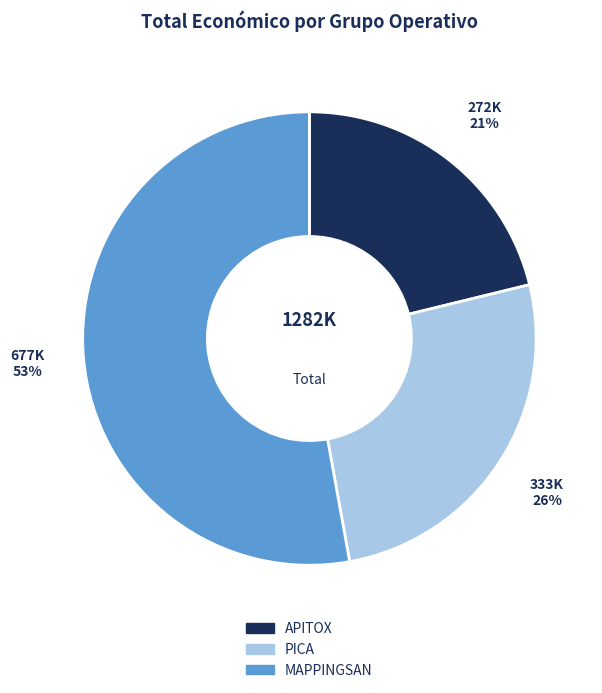

Between APITOX and MAPPINGSAN, which is larger?

MAPPINGSAN